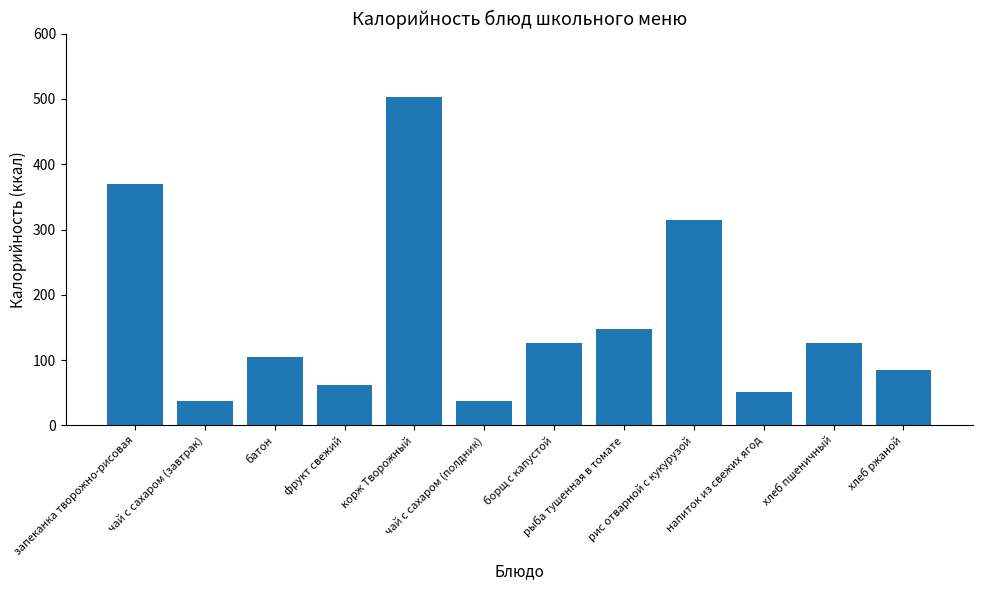

What is the maximum value shown in the chart?

503